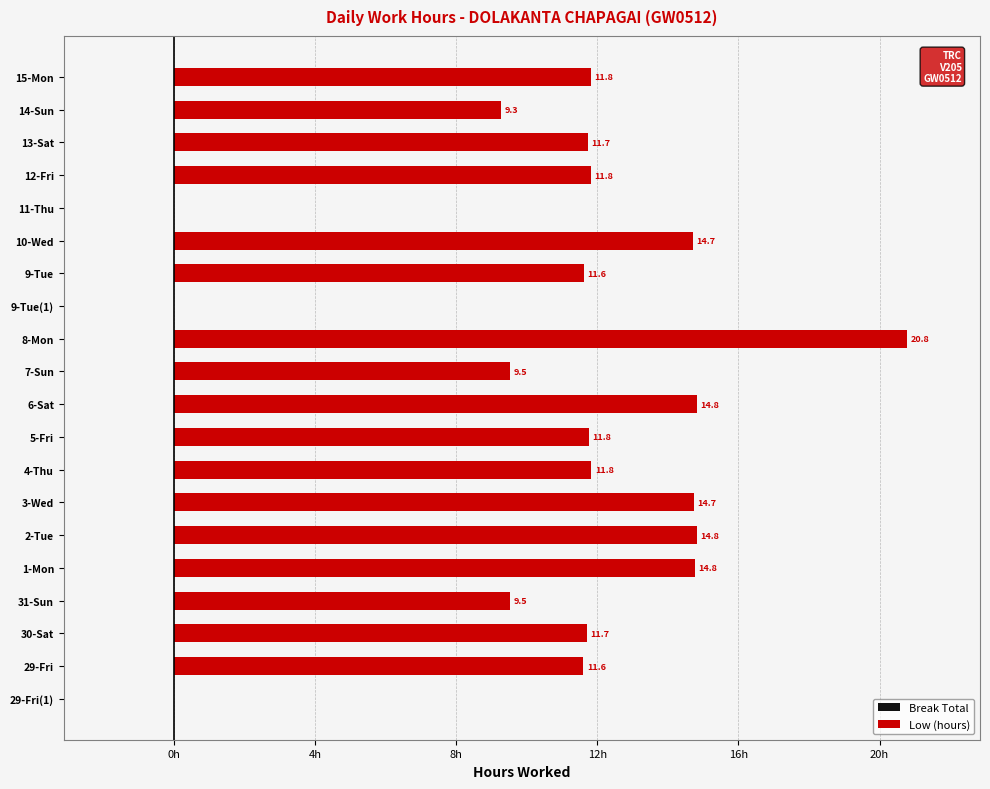

Which label corresponds to the largest value in the chart?

8-Mon